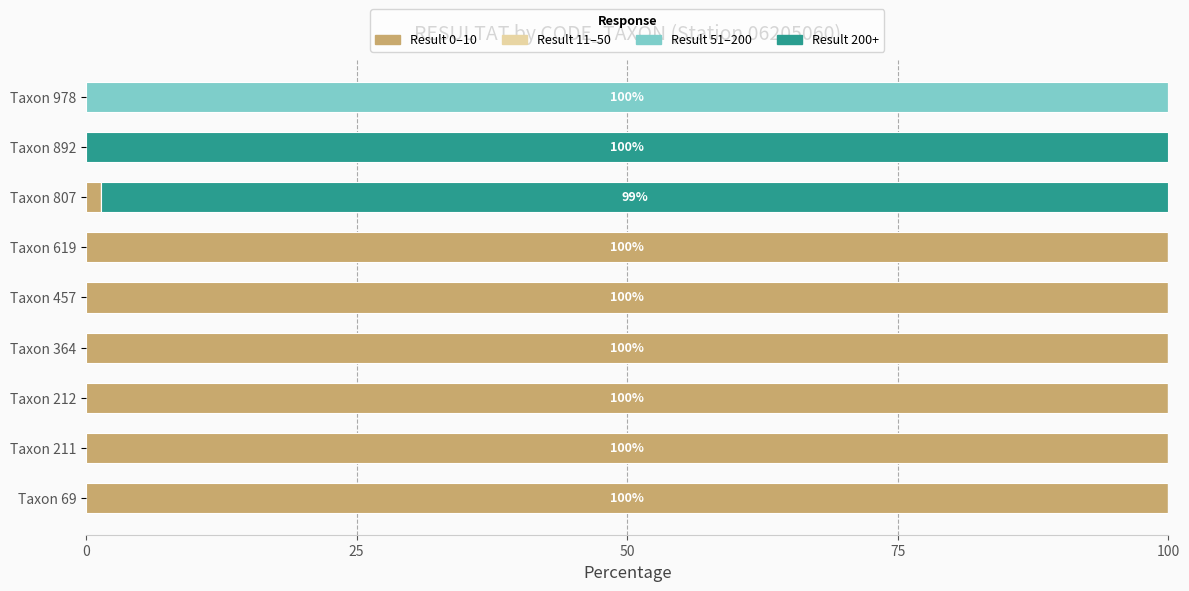

What is the total value across all series at Taxon 364?

100.0